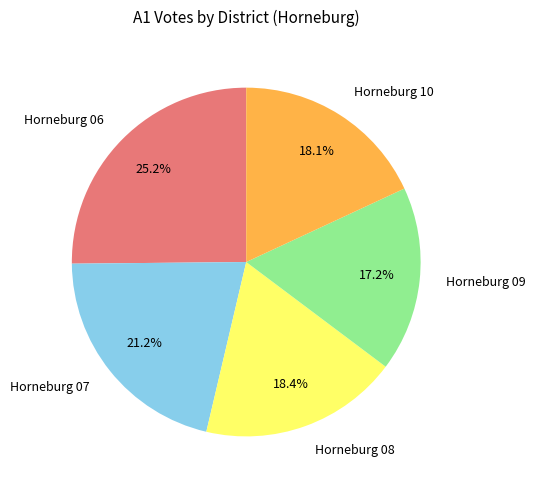

The Horneburg 09 slice represents 25% of the pie. True or false?

False